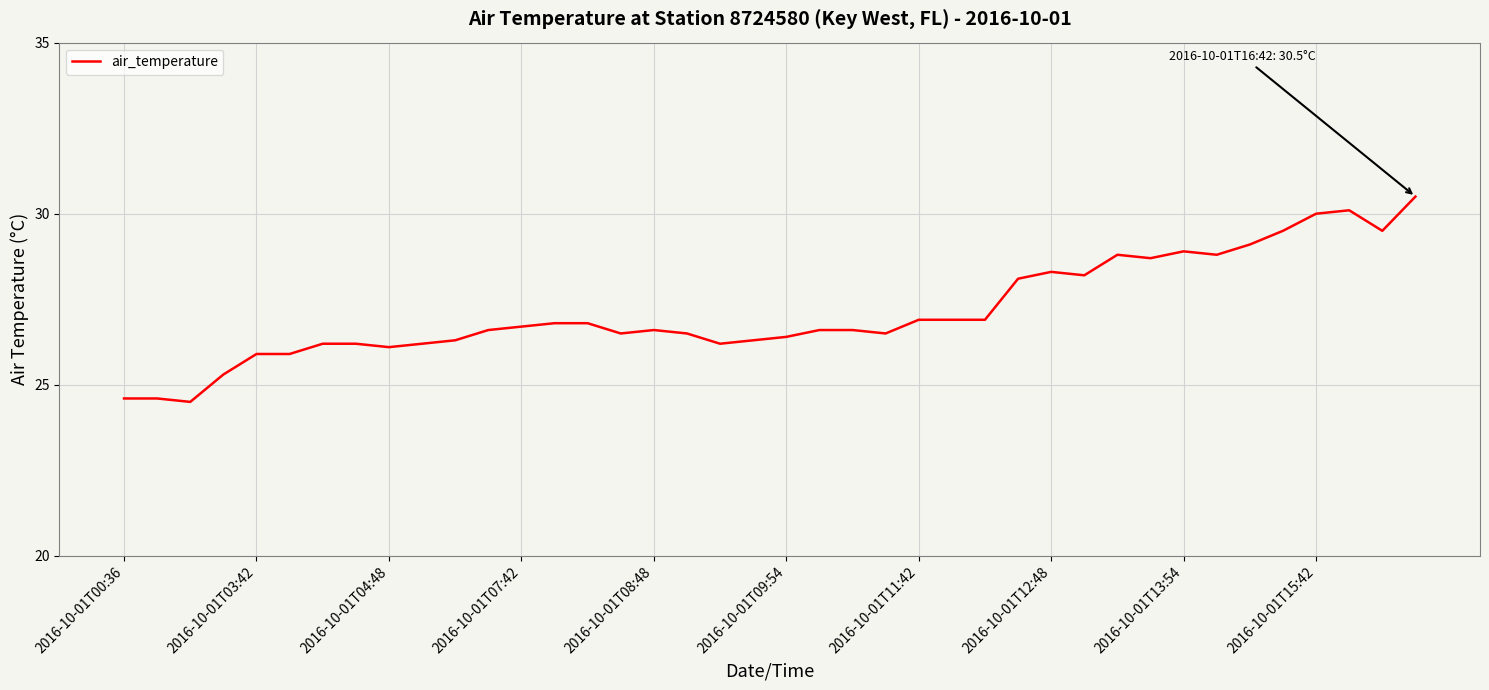

What is the maximum value shown in the chart?

30.5